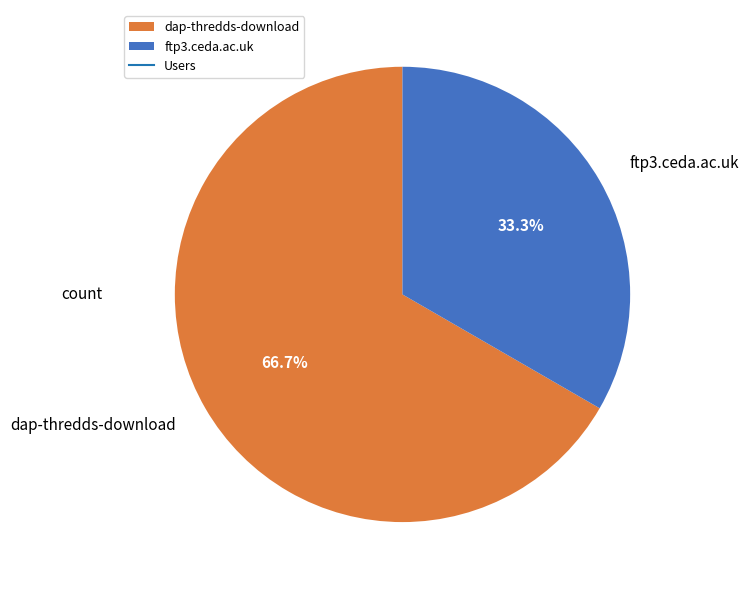

Which category has the smallest portion of the pie?

ftp3.ceda.ac.uk